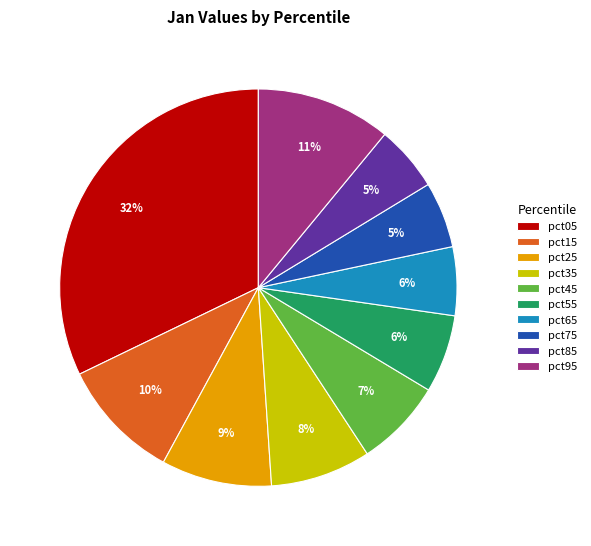

Is the sum of pct05 and pct75 greater than half?

No